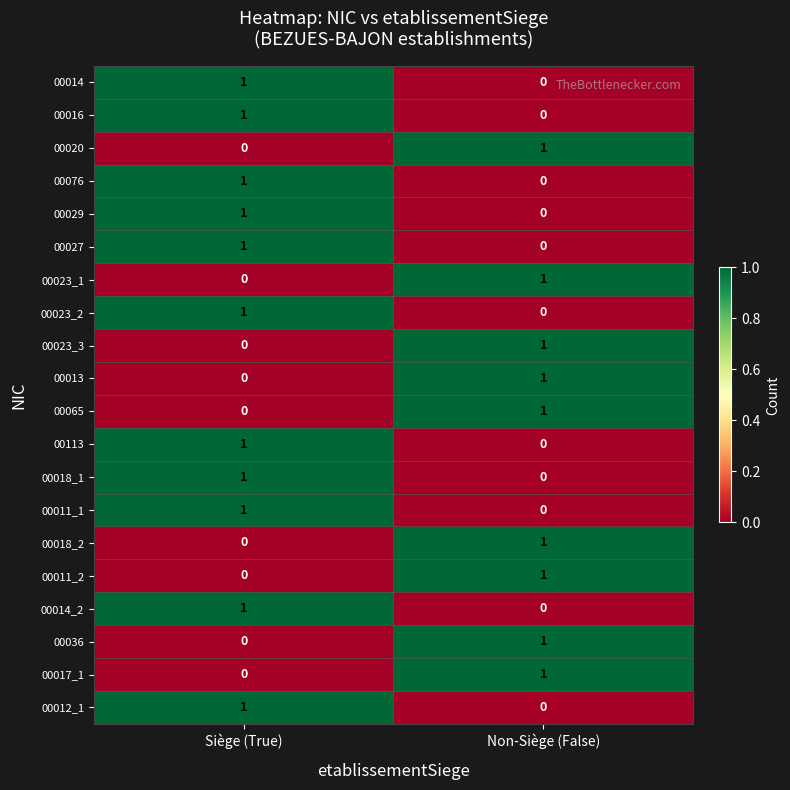

At which label is 00023_3 closest to 0?

Siège (True)